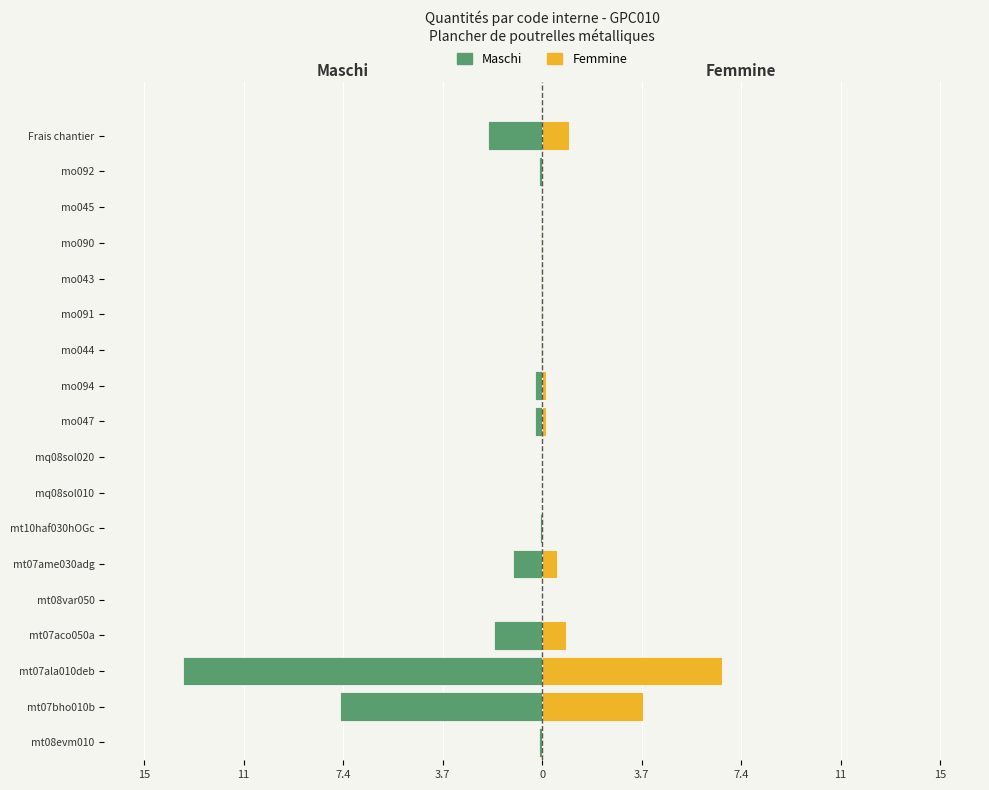

What is the sum of all Femmine values?

13.4